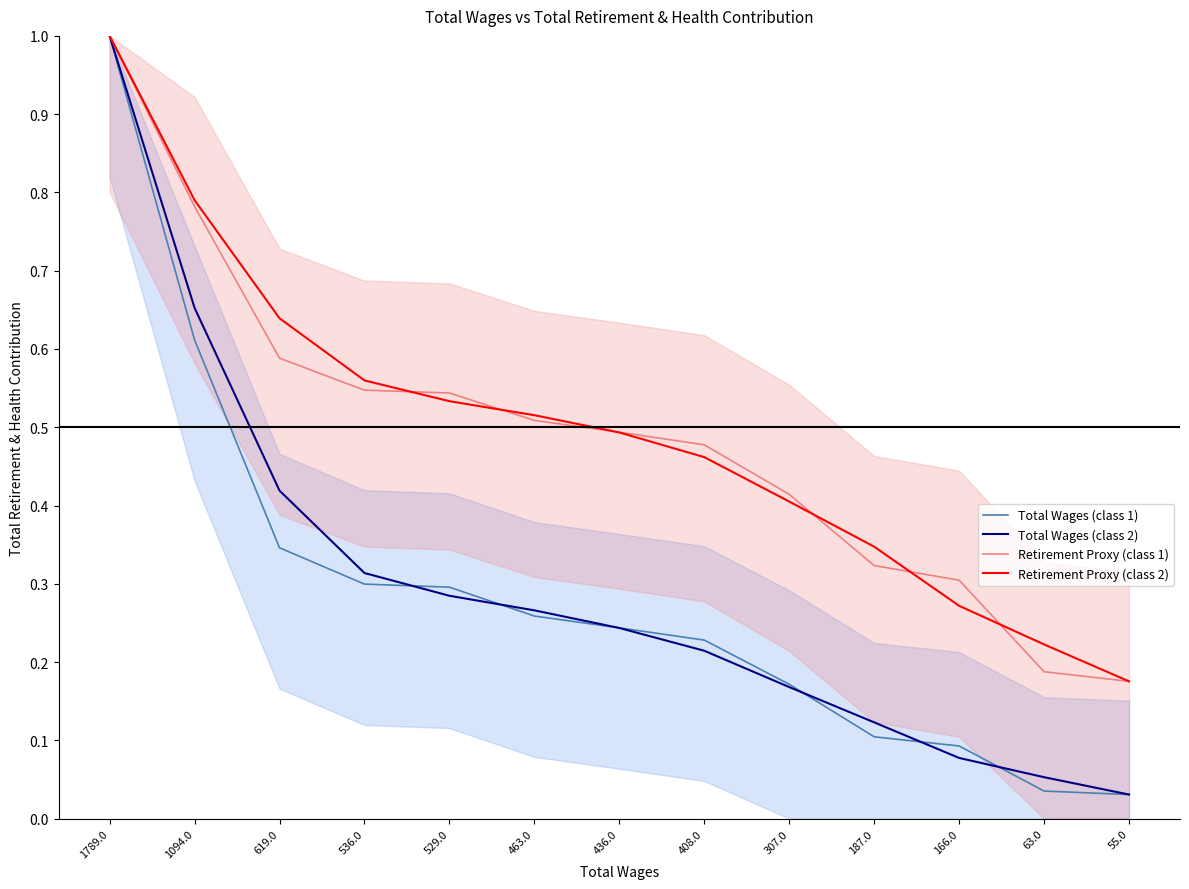

What is the highest value of the Total Wages (class 2) series?

1.0